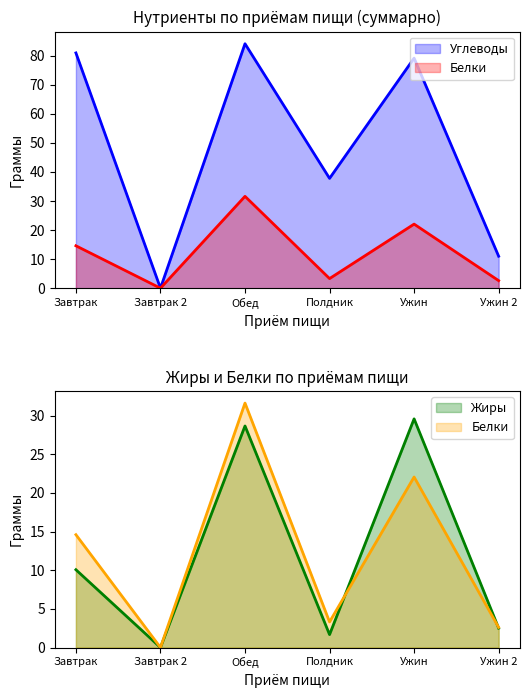

How many interior local valleys does the Жиры series have?

2